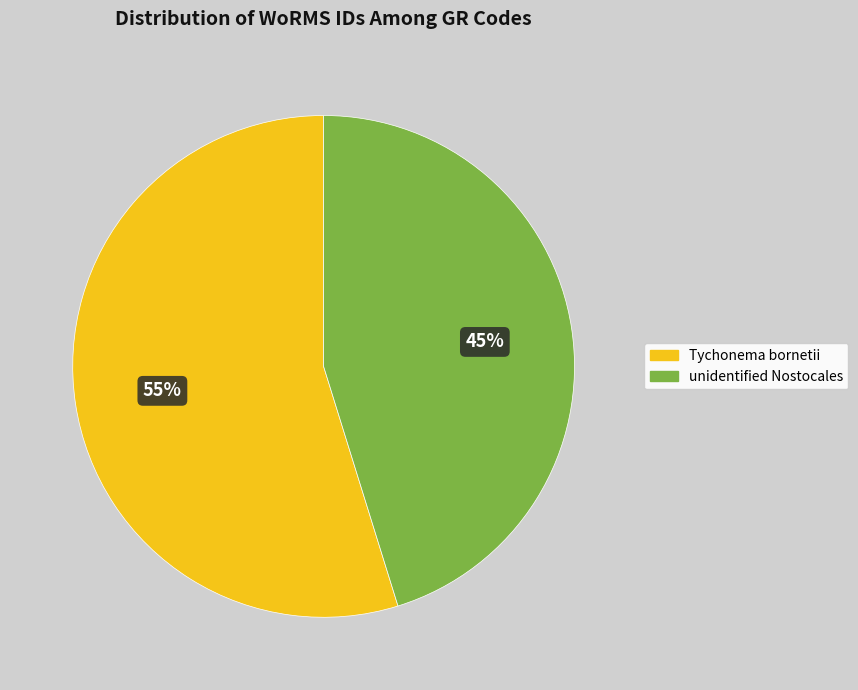

Is there a majority slice in this chart?

Yes